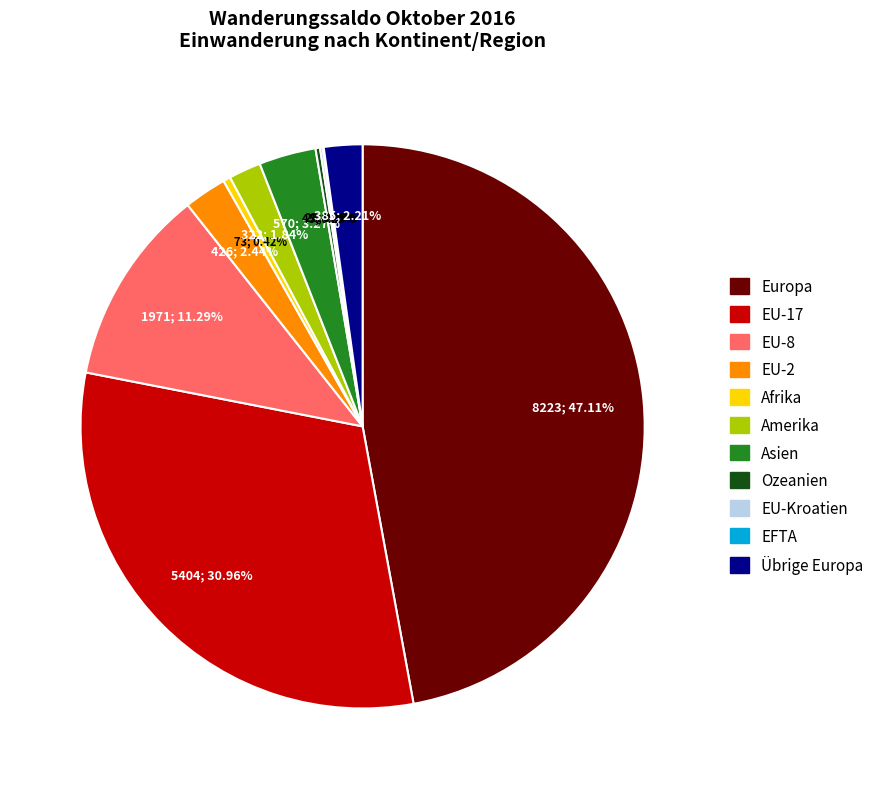

What is the ratio of the value at Asien to the value at Übrige Europa?

1.5